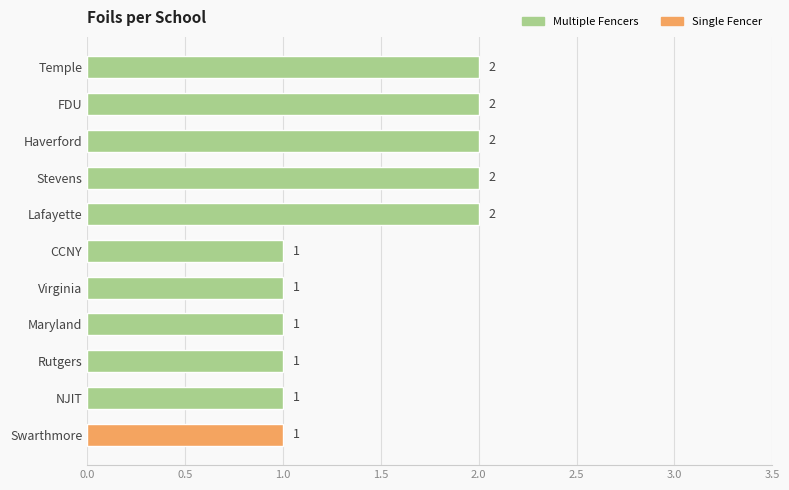

Reading top to bottom, what are all the values shown in this chart?

Temple=2	FDU=2	Haverford=2	Stevens=2	Lafayette=2	CCNY=1	Virginia=1	Maryland=1	Rutgers=1	NJIT=1	Swarthmore=1